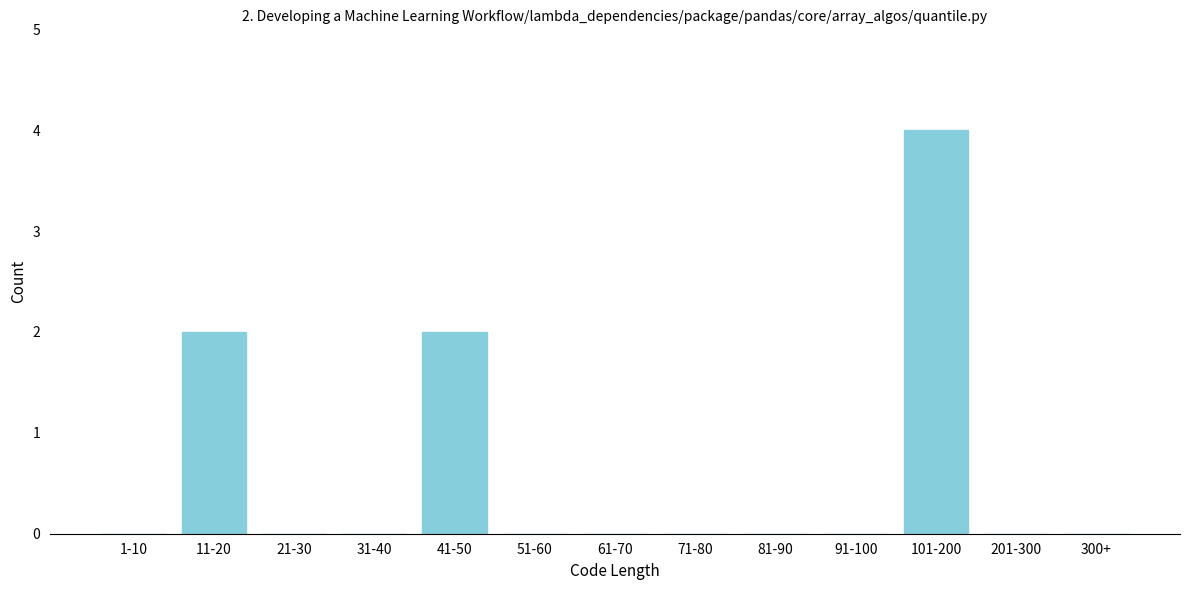

Reading left to right, what are all the values shown in this chart?

1-10=0	11-20=2	21-30=0	31-40=0	41-50=2	51-60=0	61-70=0	71-80=0	81-90=0	91-100=0	101-200=4	201-300=0	300+=0